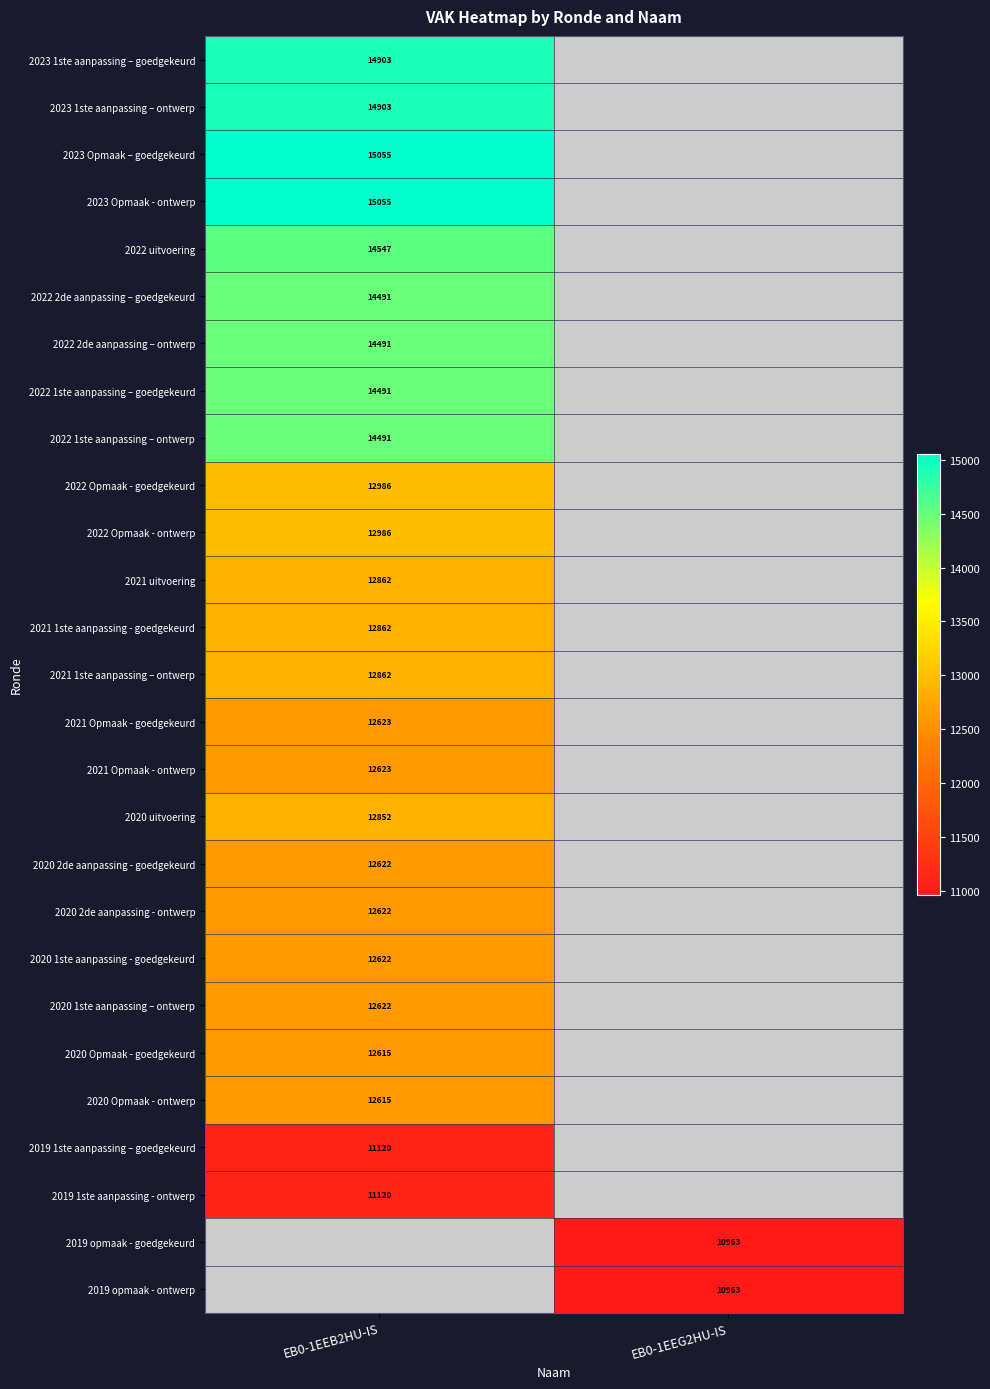

The 2021 1ste aanpassing - goedgekeurd series shows 19364 at EB0-1EEB2HU-IS. True or false?

False